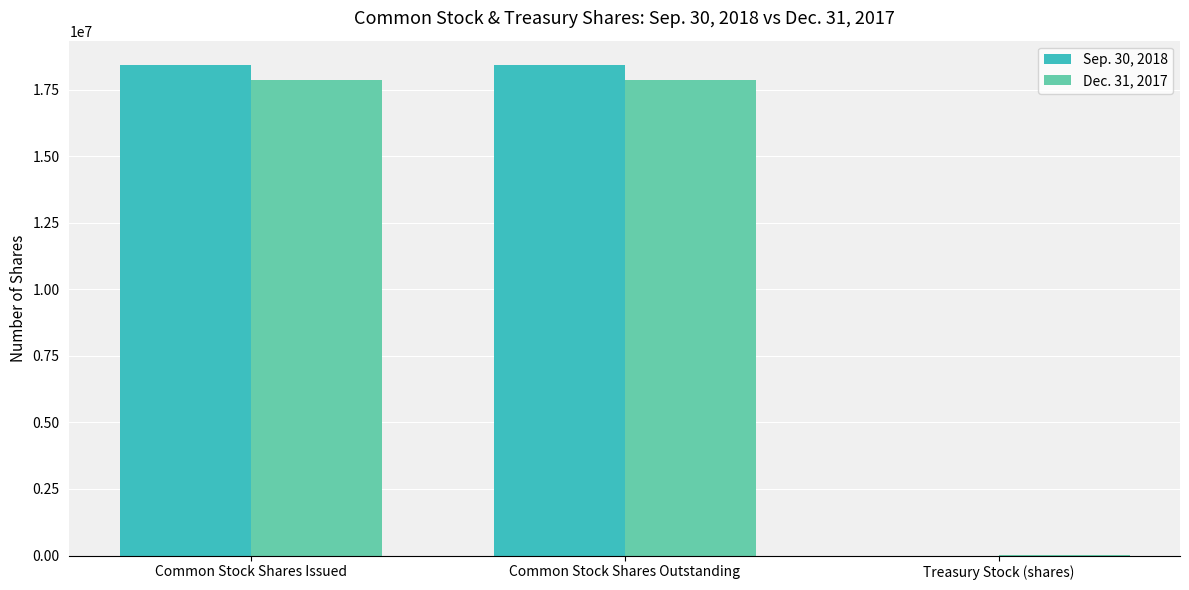

How many distinct data groups are displayed?

2